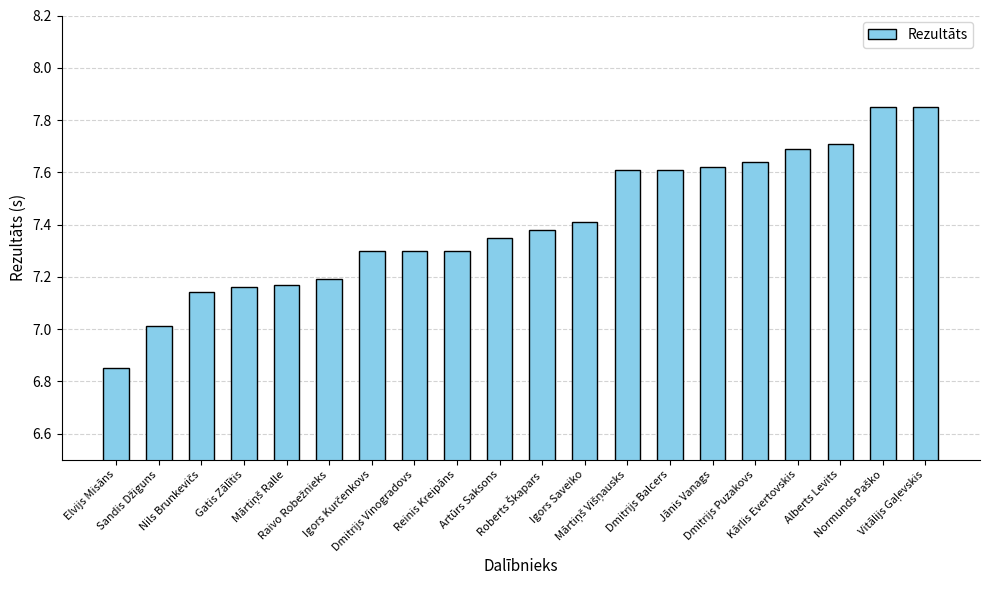

What is the difference between the second highest and second lowest values?

0.8